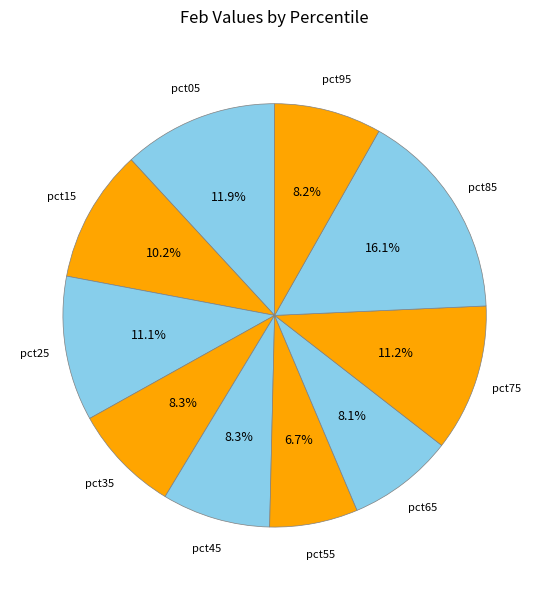

To the nearest percent, what is the average slice percentage?

10%